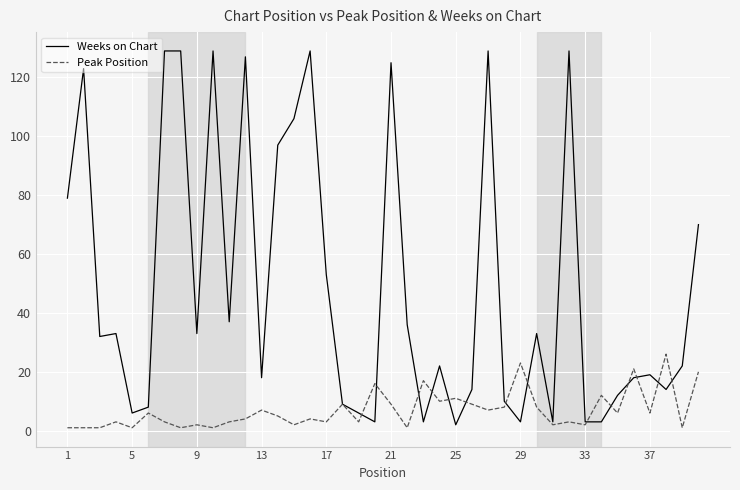

Which series has the largest range (max minus min)?

Weeks on Chart